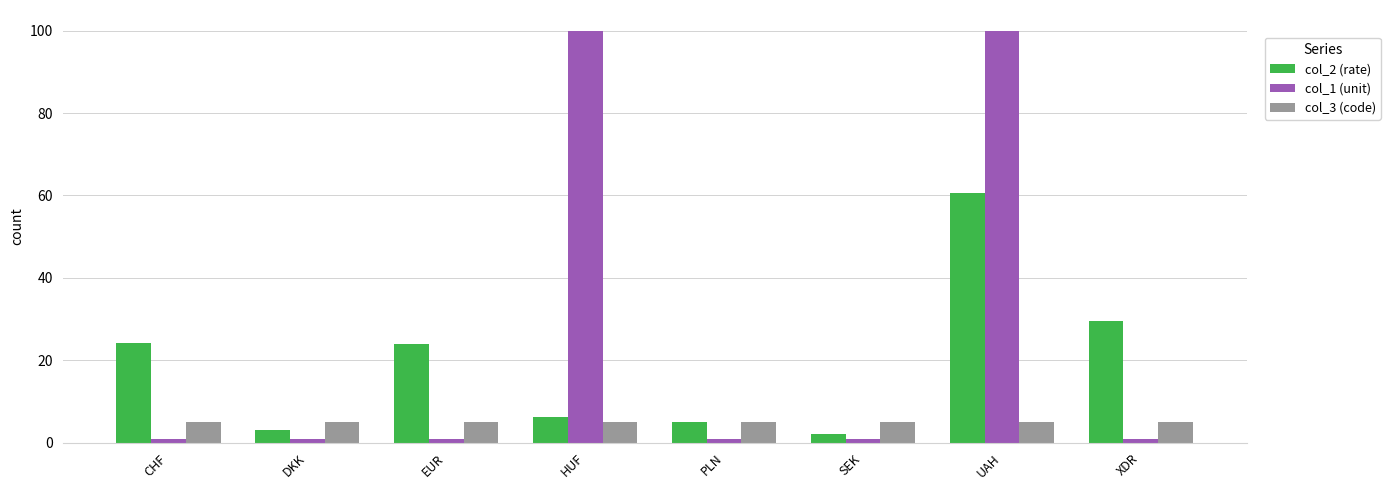

What is the spread (max minus min) of values at UAH?

95.0